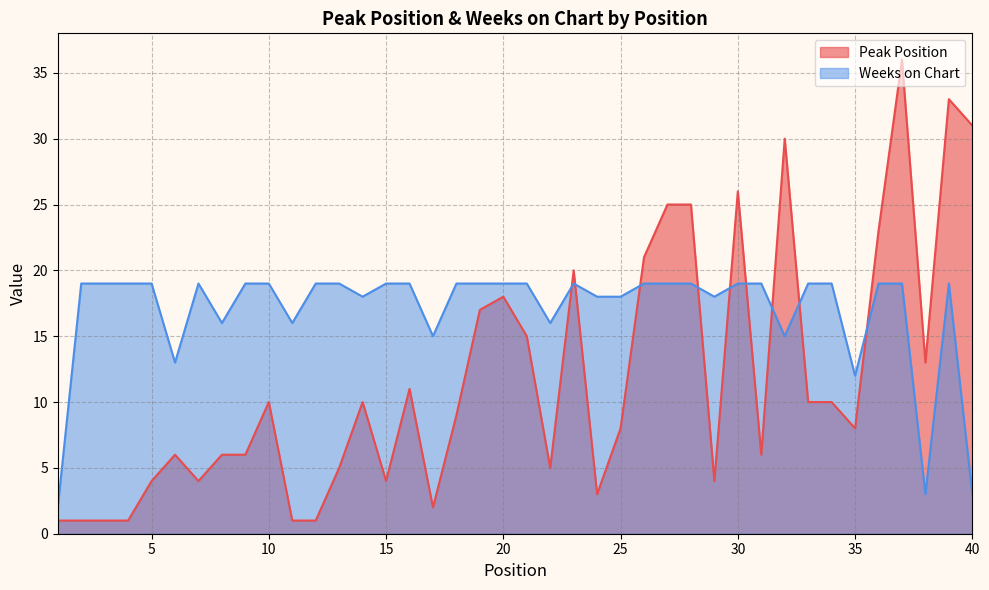

What is the value of the Peak Position point at the 22nd from the left?

5